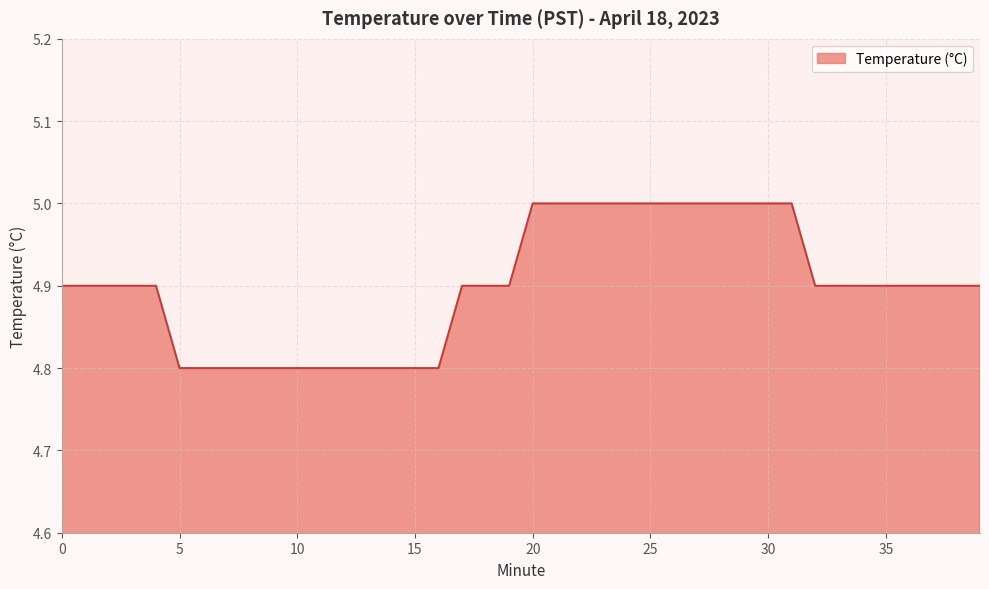

What is the minimum value shown in the chart?

4.8